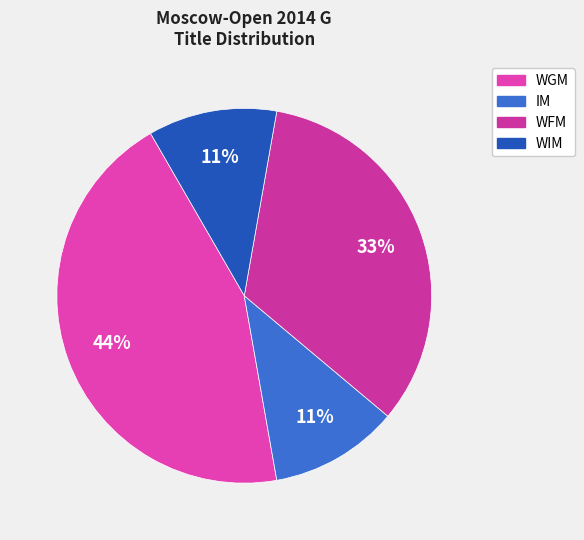

Rank the categories by value from lowest to highest.

IM, WIM, WFM, WGM